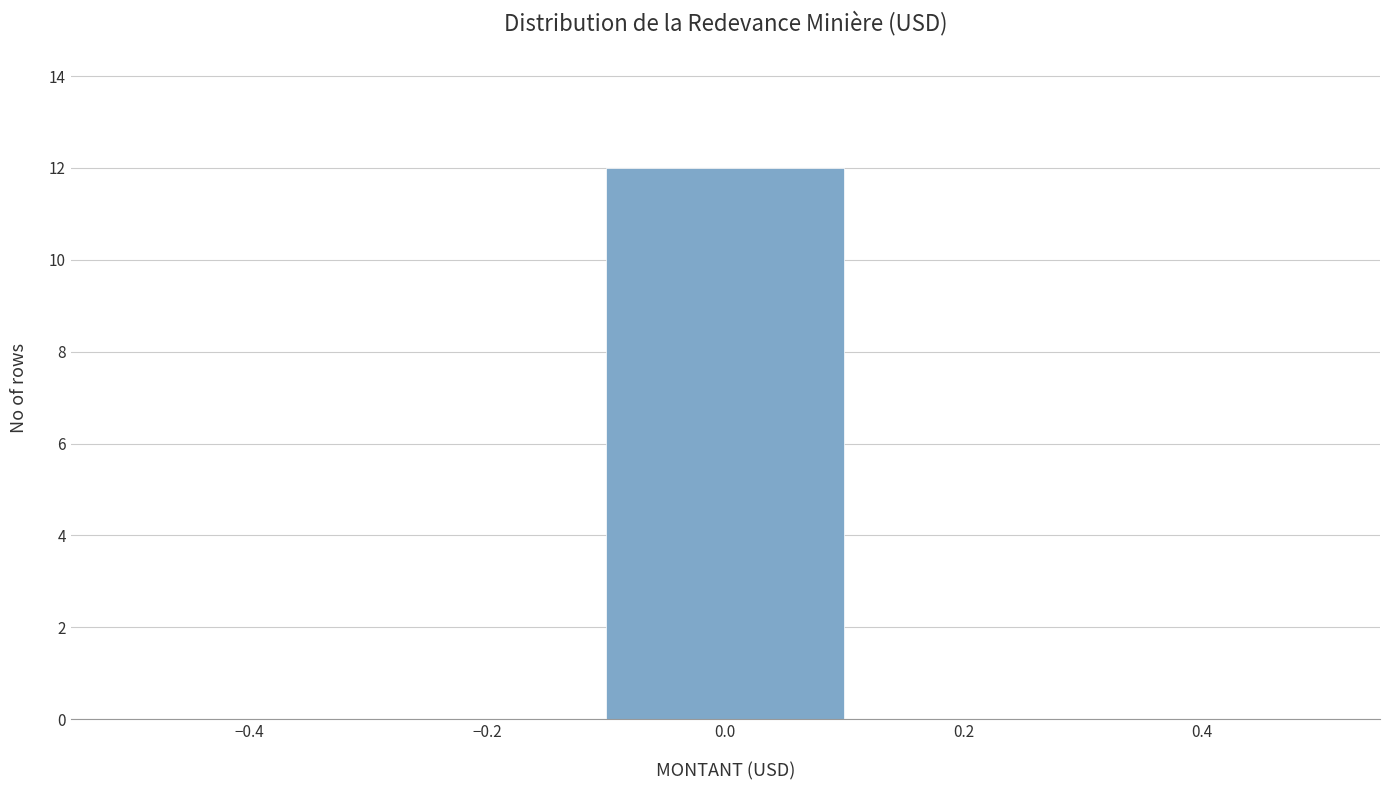

Which range on the x-axis has the tallest bar?

-0.1 to 0.1